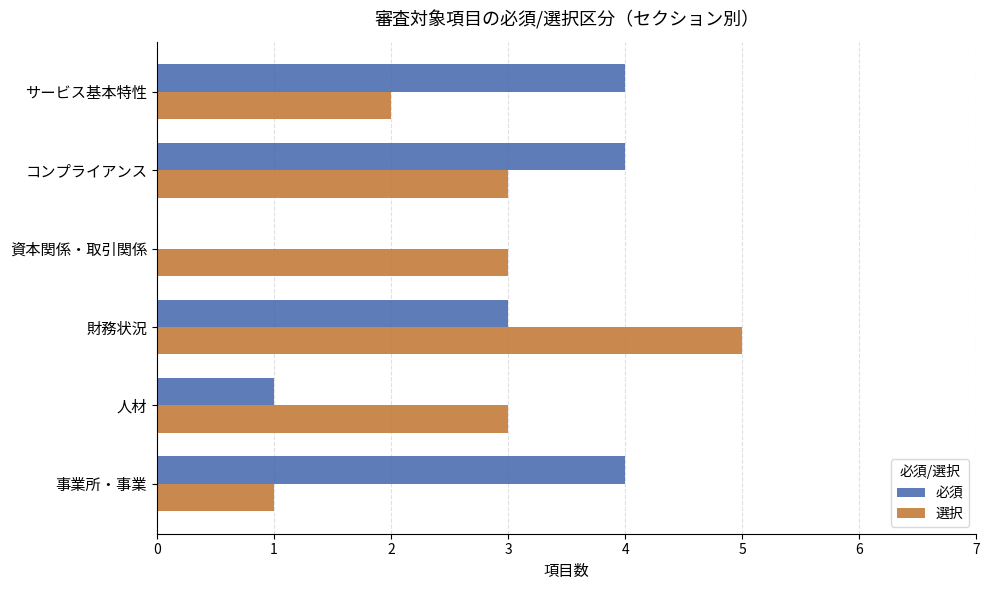

Which series has the largest total across all categories?

選択